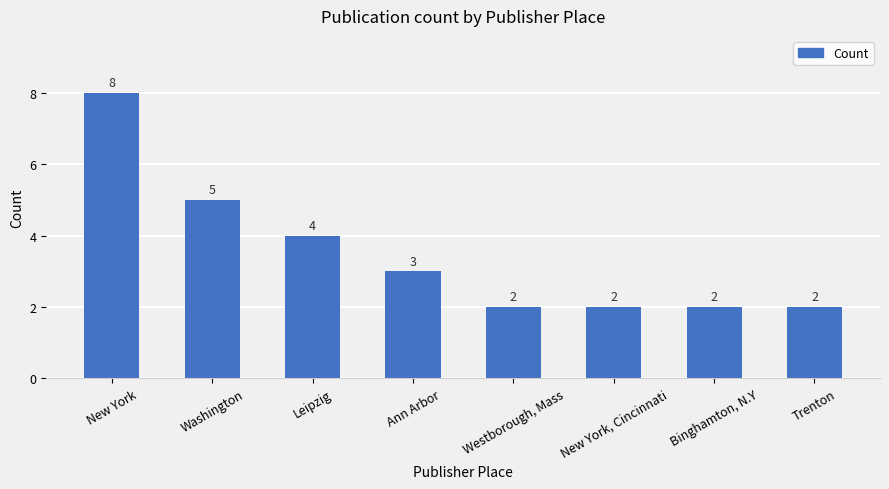

Read the value at Trenton.

2